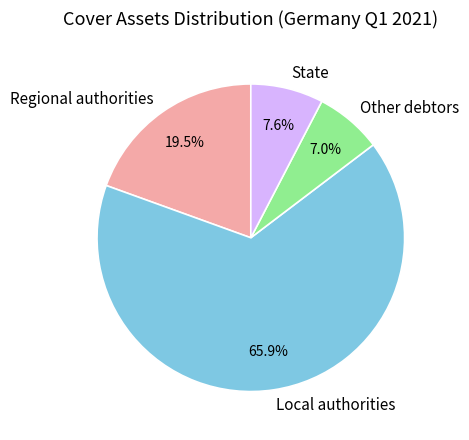

Which slice is the smallest?

Other debtors